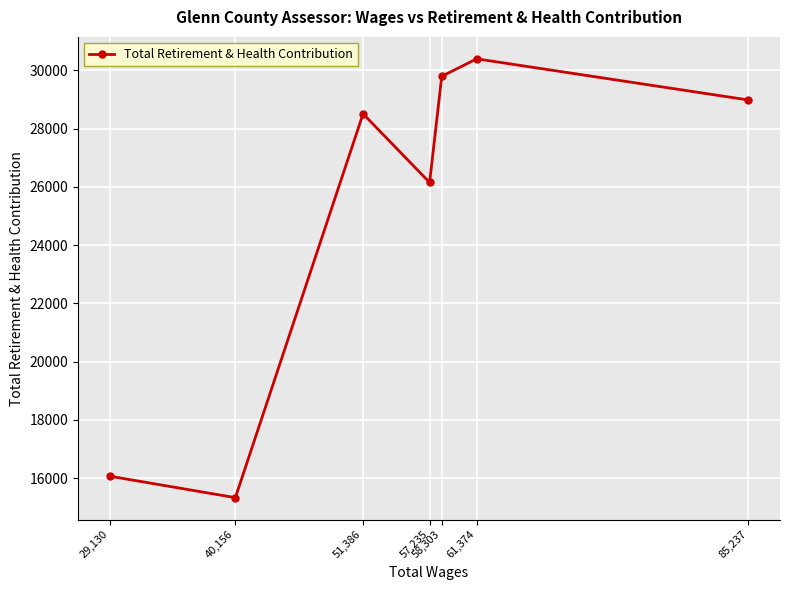

Where is the data nearest to the value 22865?

57,235